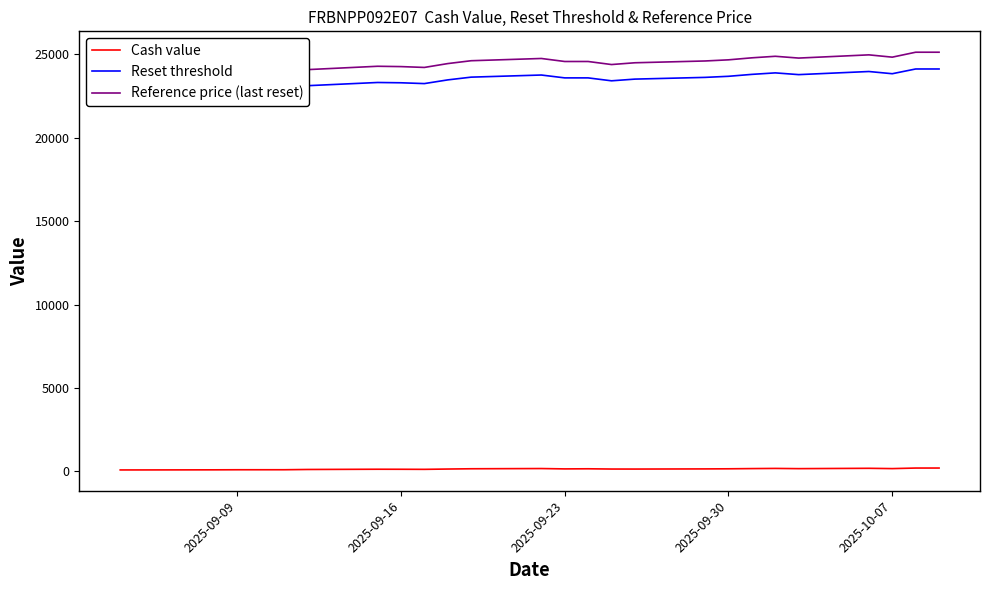

Rank the series at 2025-09-16 from lowest to highest value.

Cash value, Reset threshold, Reference price (last reset)